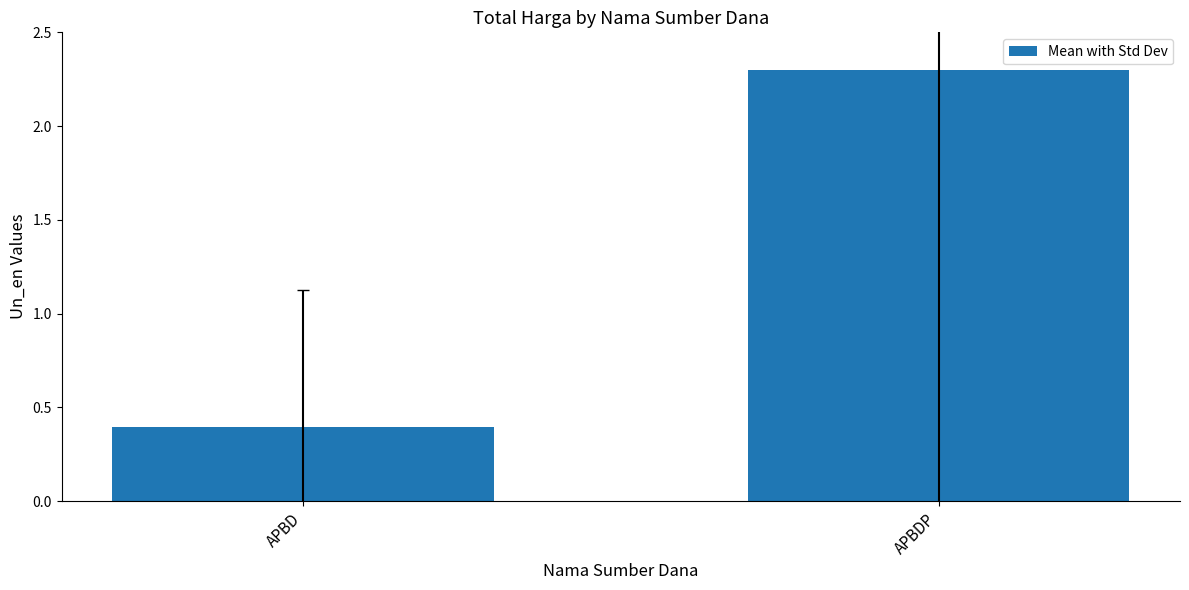

What is the change in value from APBD to APBDP?

+1.9